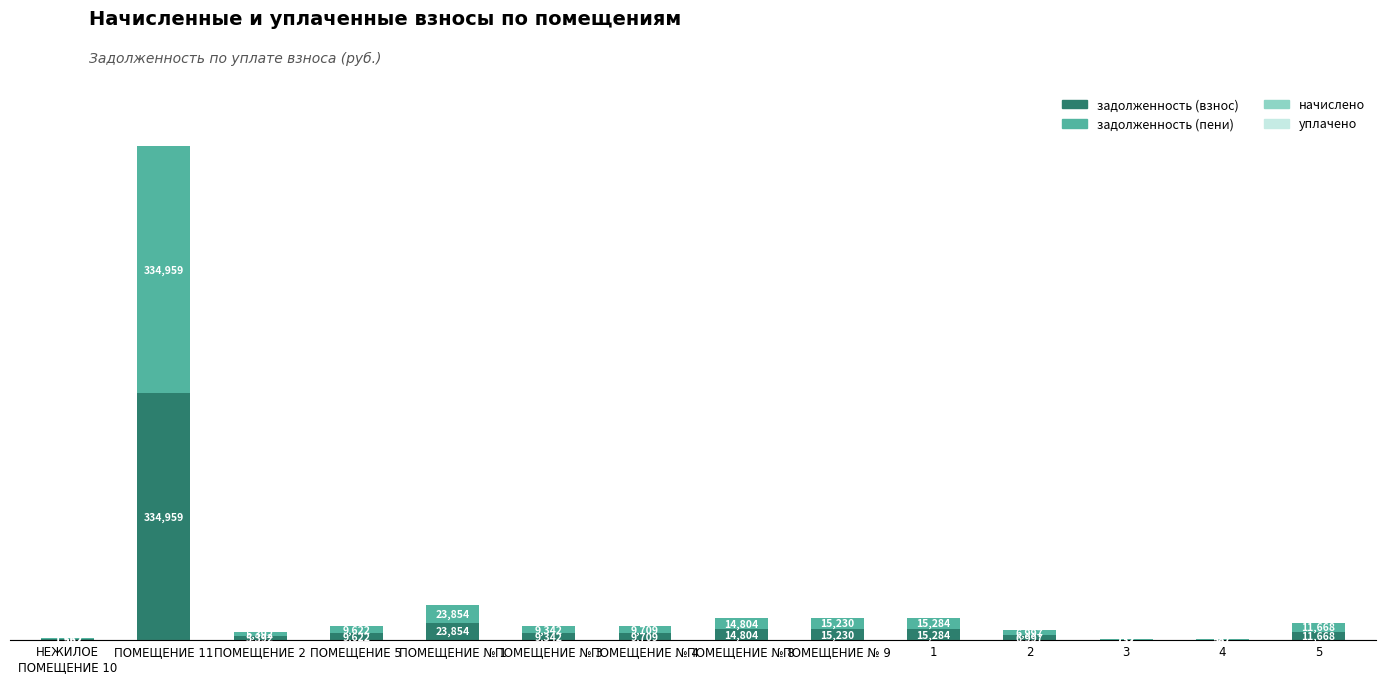

Is it true that задолженность (взнос) equals 11667.8 at 5?

True